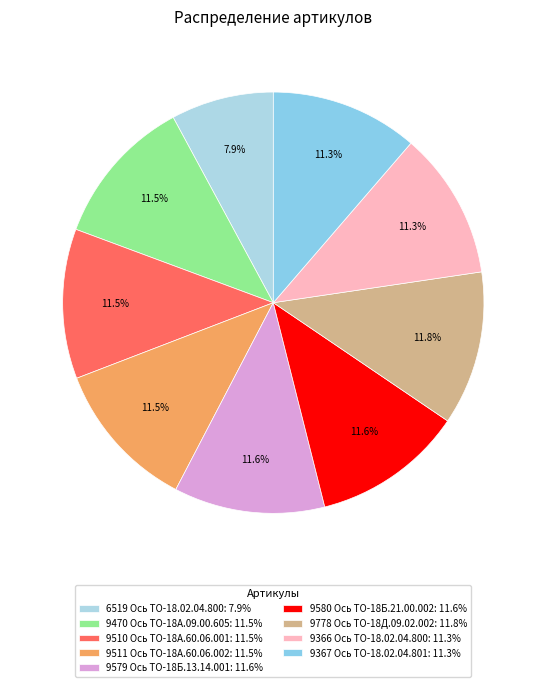

How many segments does this pie chart have?

9